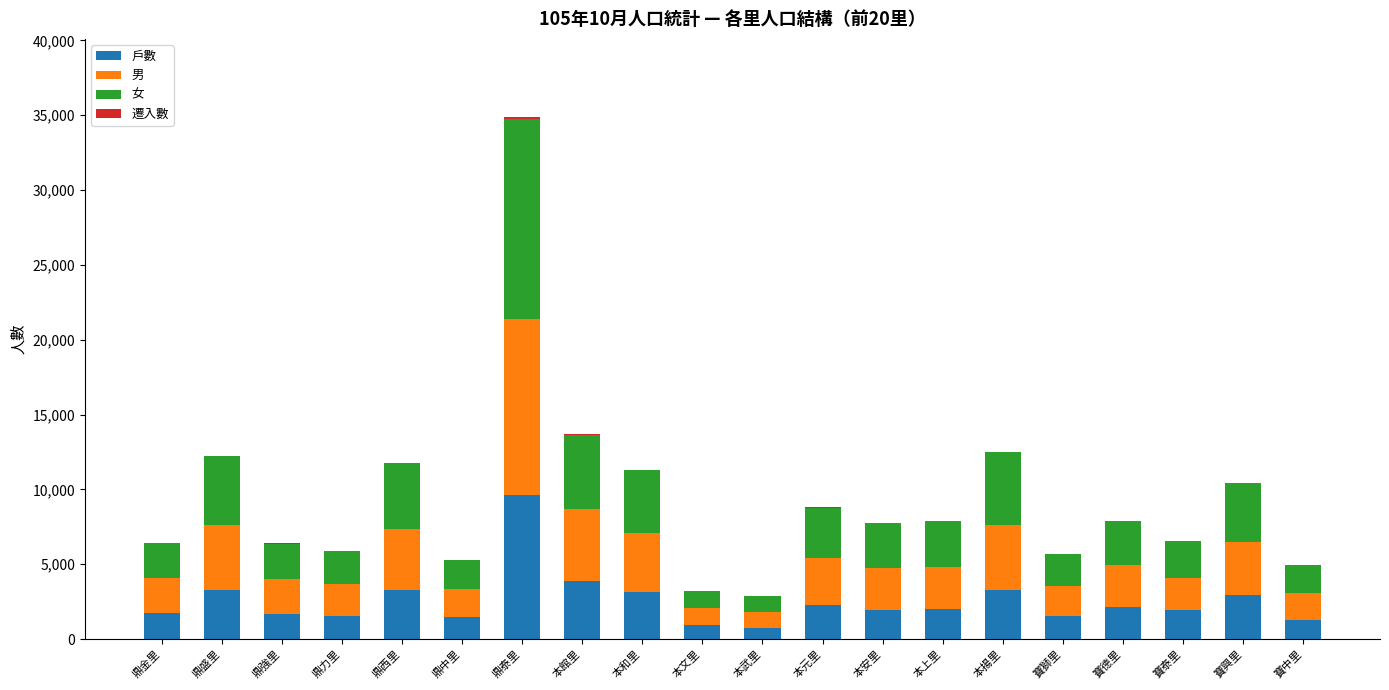

What is the highest value of the 戶數 series?

9618